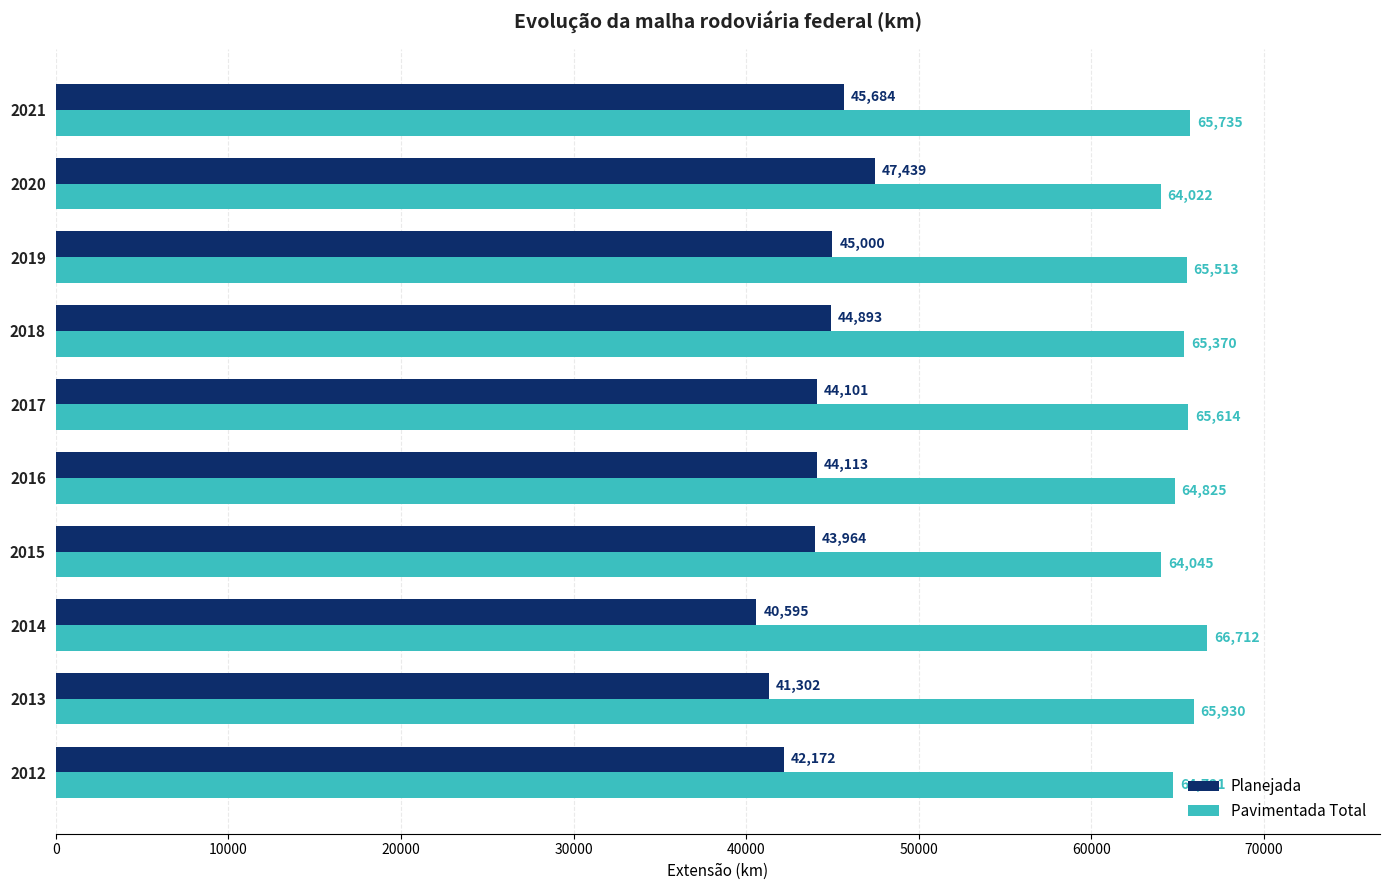

At which label is Planejada closest to 44016?

2015